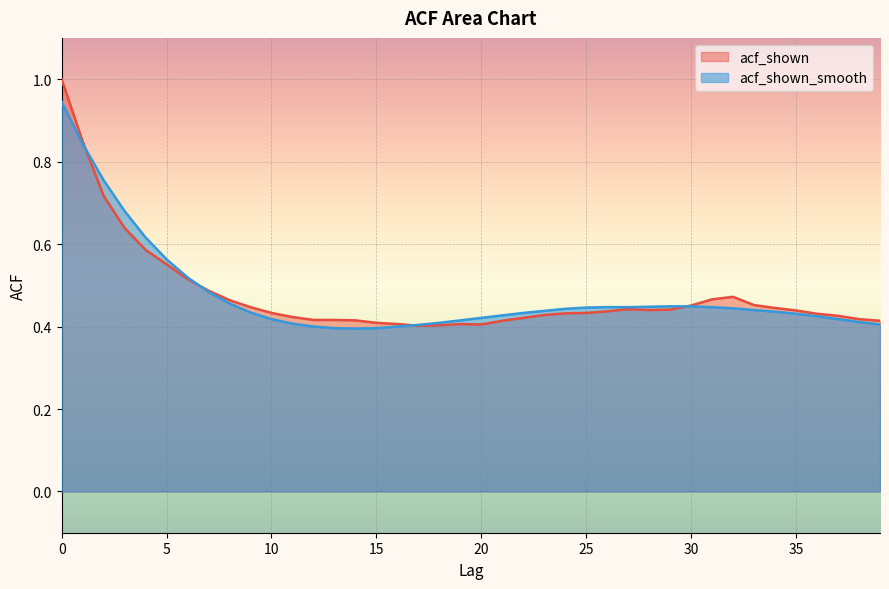

What is the greatest value displayed?

1.0